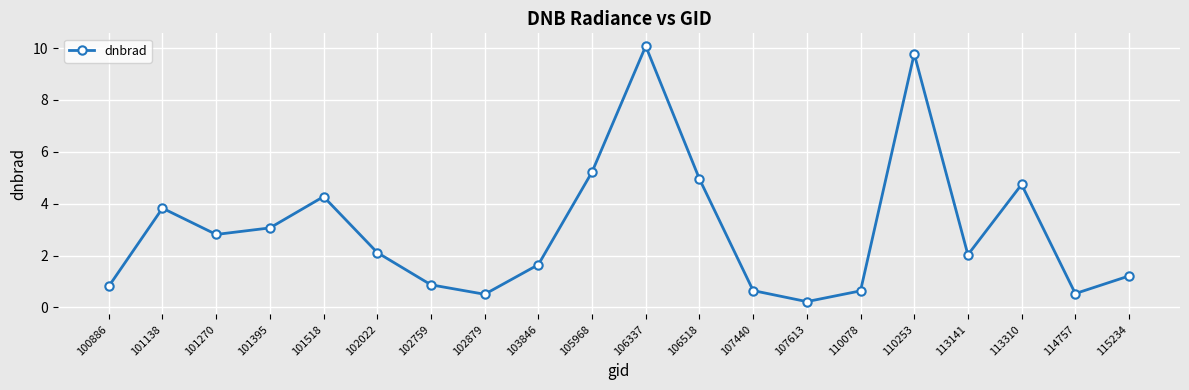

The chart shows a value of 7.0 at 113310. True or false?

False